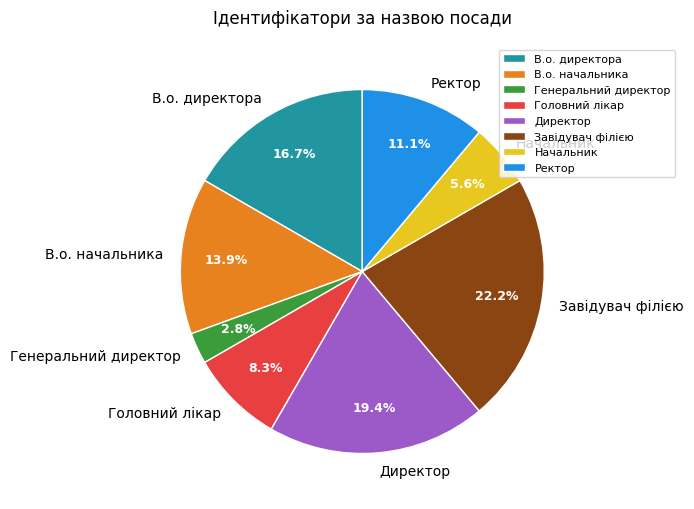

Is there a majority slice in this chart?

No